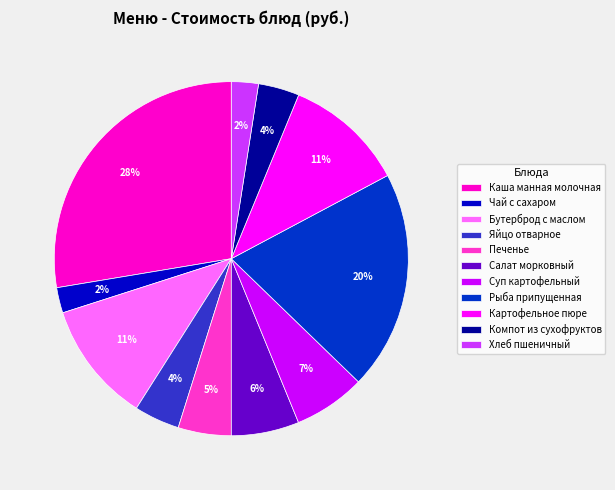

To the nearest percent, what percentage of the pie is Бутерброд с маслом?

11%